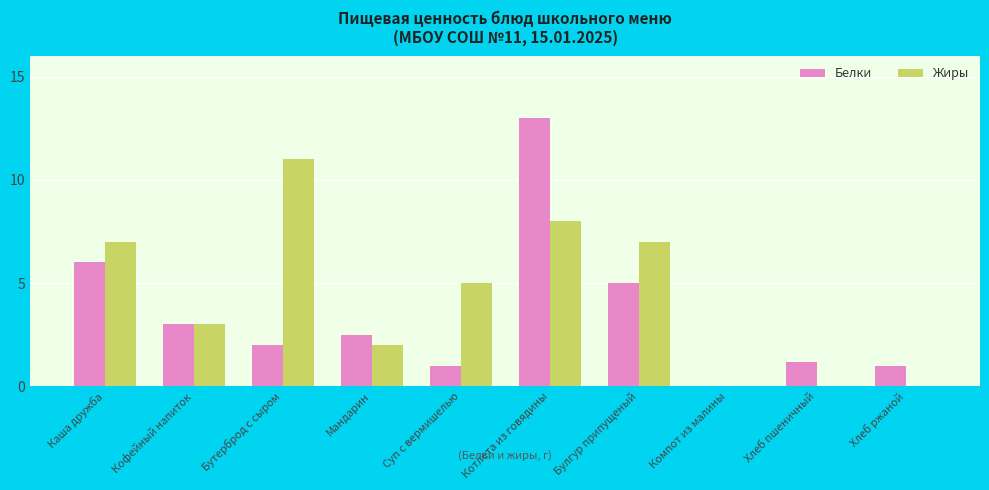

Which series has the largest range (max minus min)?

Белки